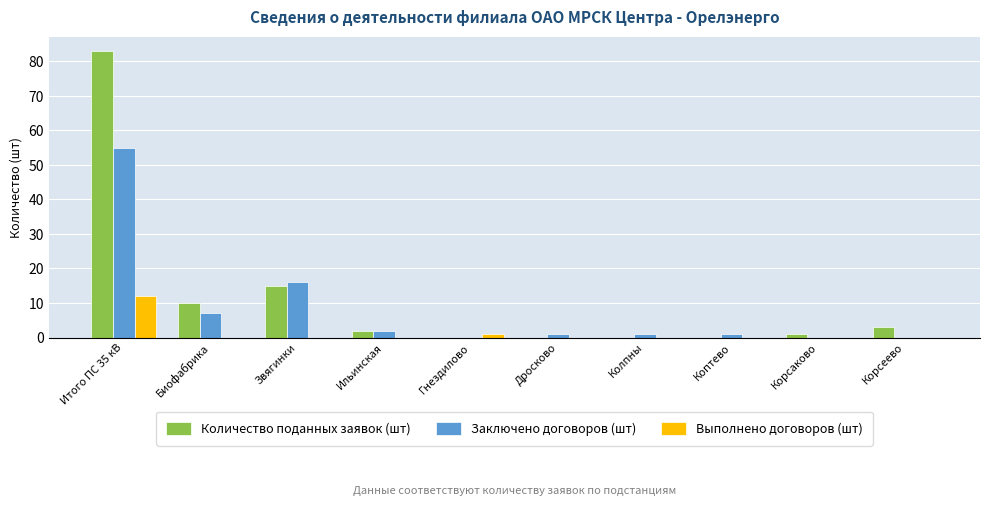

Is it true that Выполнено договоров (шт) equals -8 at Биофабрика?

False